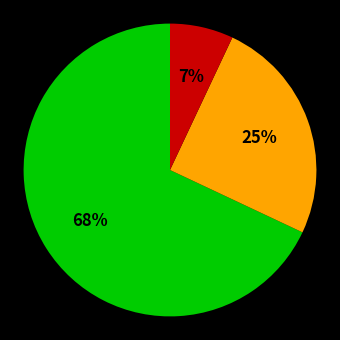

To the nearest percent, what is the difference between the largest and smallest slice percentages?

61%